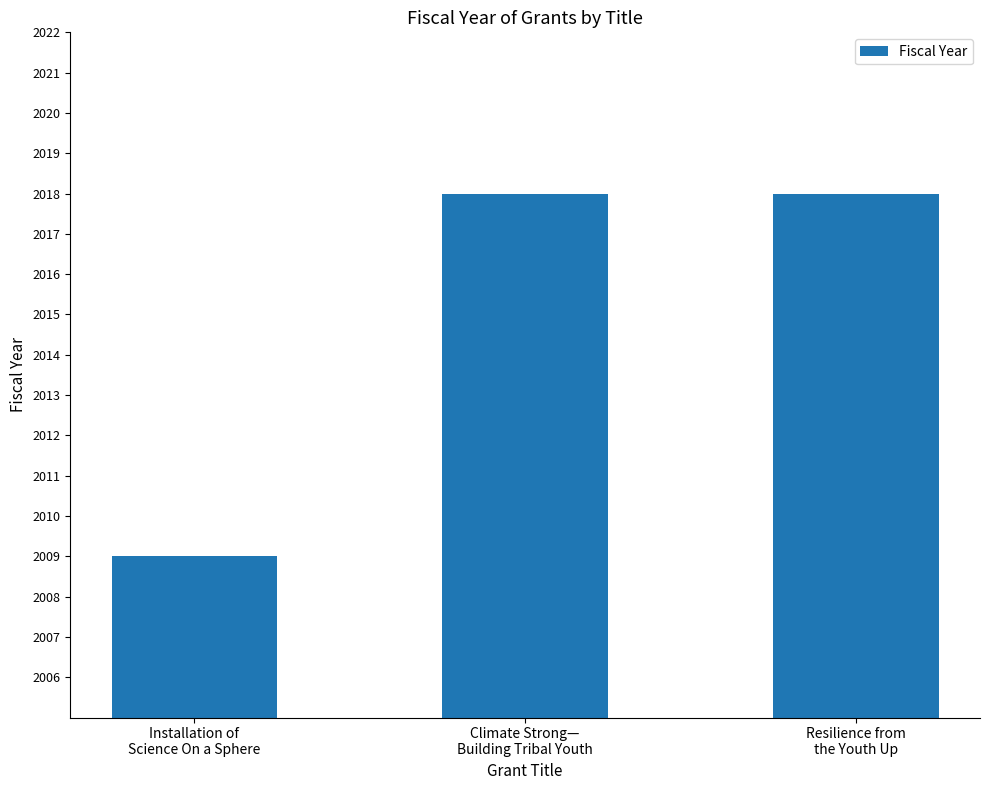

What is the difference between the maximum and minimum values?

9